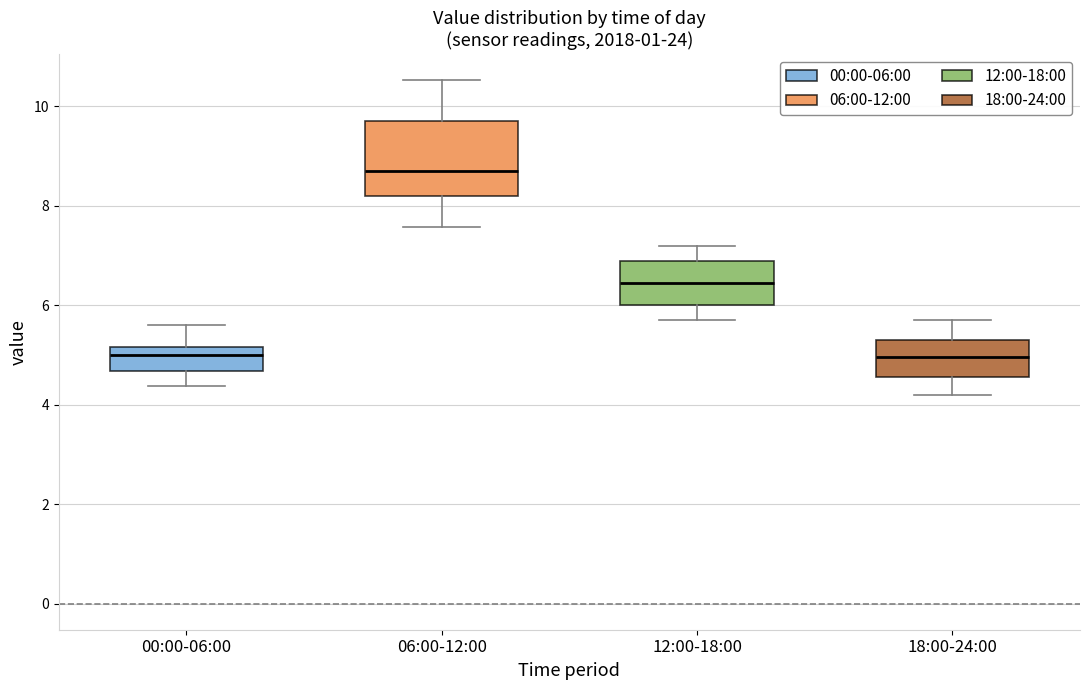

Where does the lower whisker of the box for 12:00-18:00 end on the y-axis? The values are not printed on the chart, so give them approximately, as read against the axis.

5.8